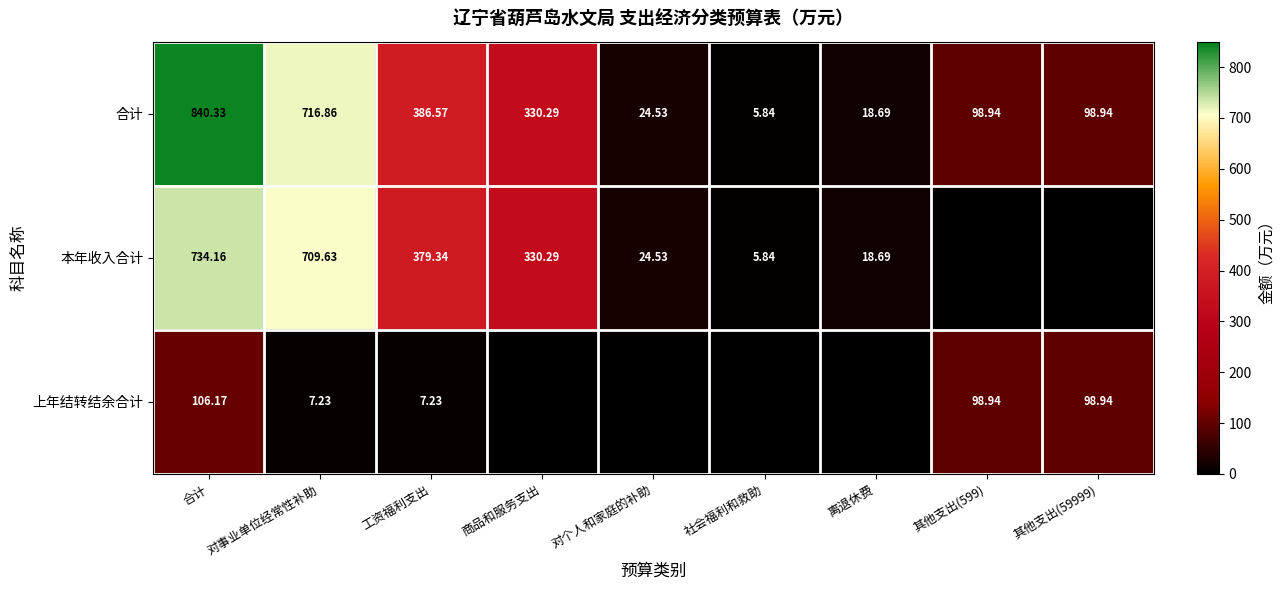

What is the difference between the 本年收入合计 values at 离退休费 and 对事业单位经常性补助?

690.9